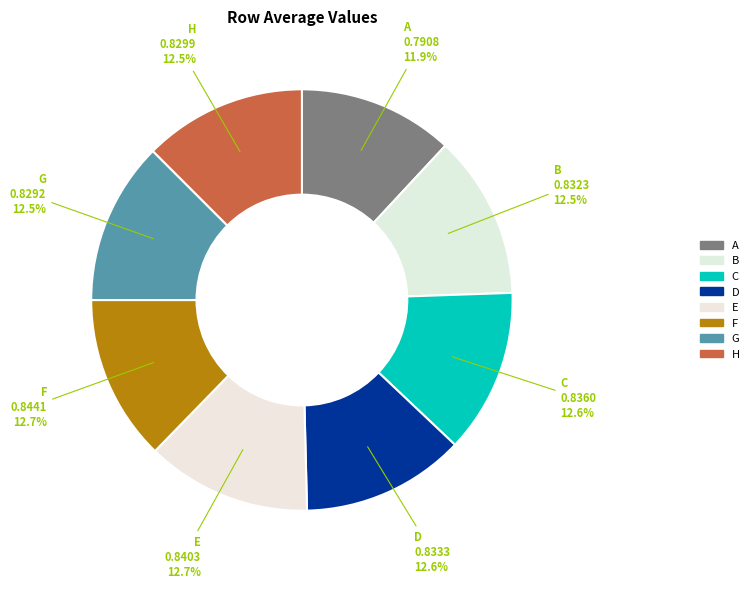

How many slices are in this pie chart?

8